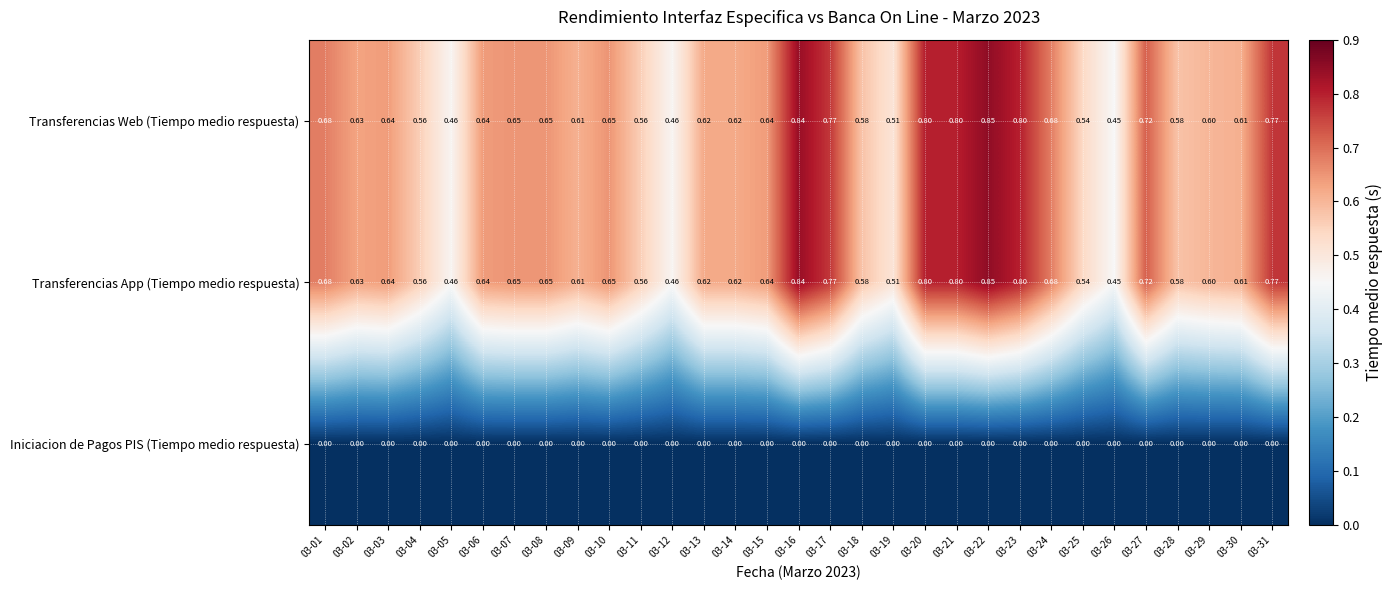

Is the value of Iniciacion de Pagos PIS (Tiempo medio respuesta) at 03-31 greater than the value of Transferencias App (Tiempo medio respuesta) at 03-07?

No